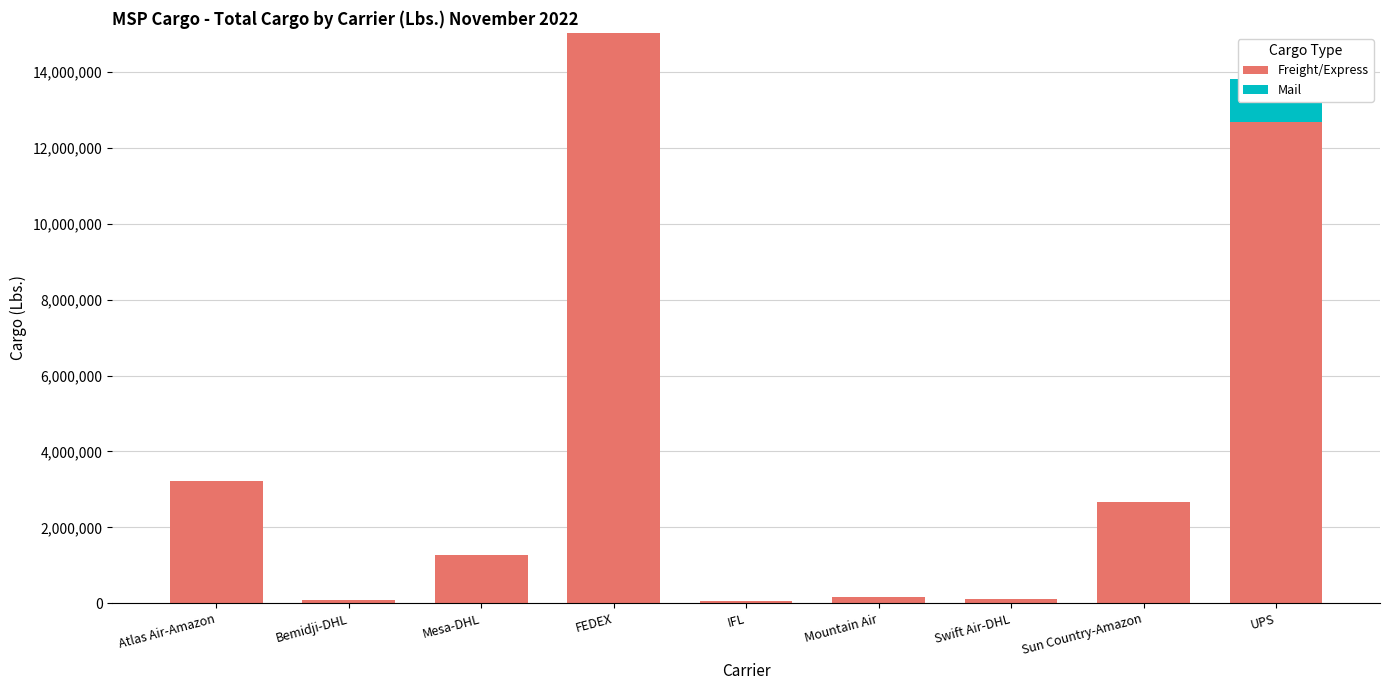

Between FEDEX and Sun Country-Amazon, which series saw the biggest shift?

Freight/Express